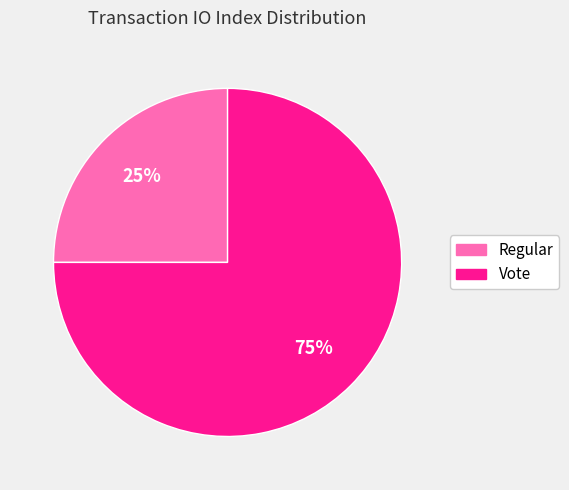

Is the sum of Regular and Vote greater than half?

Yes